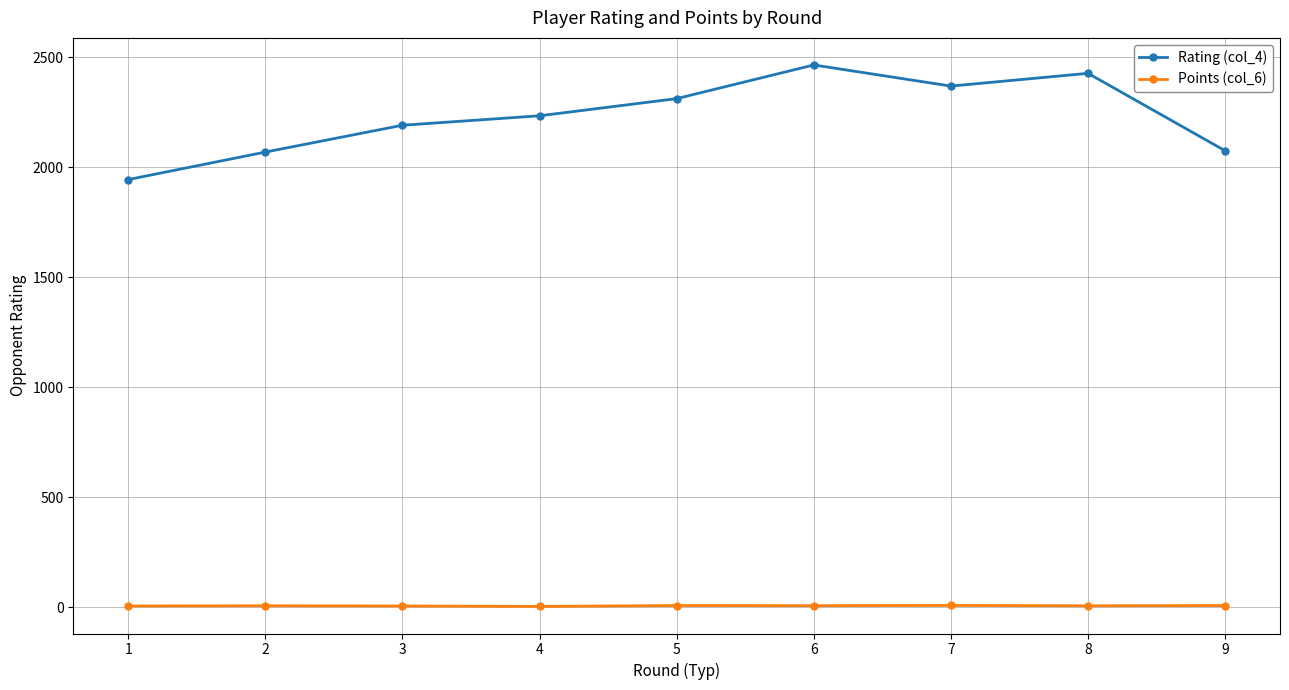

Is it true that Rating (col_4) equals 2190.0 at 3?

True